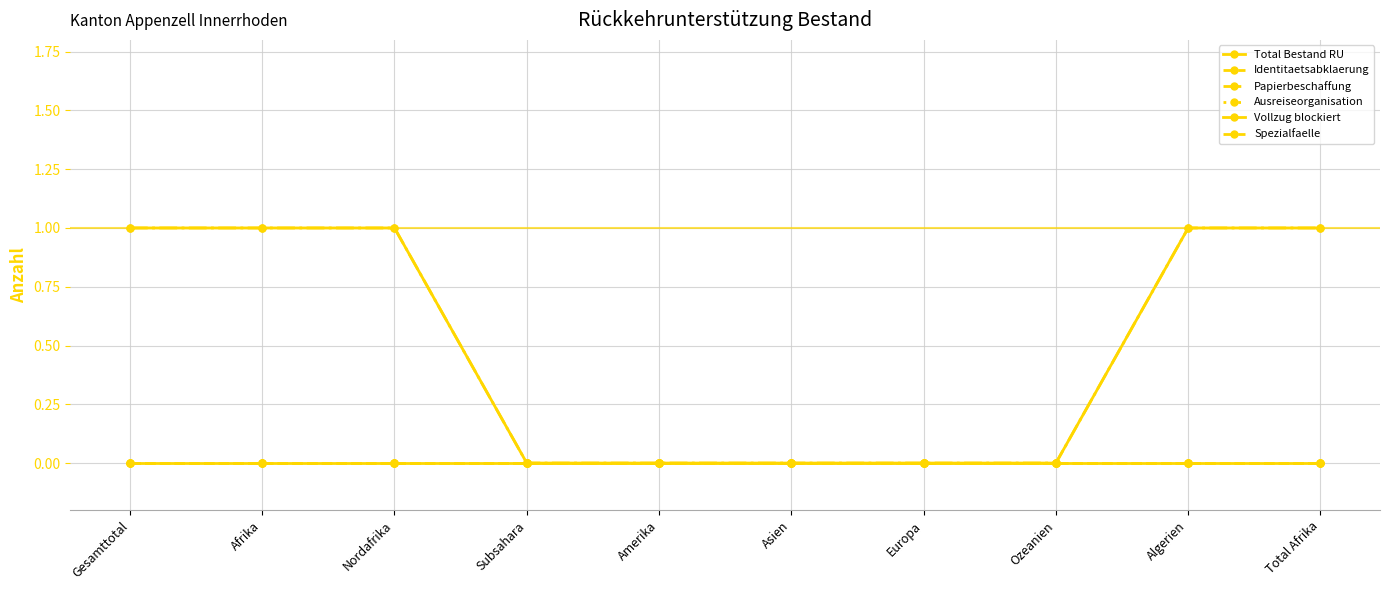

The value of Spezialfaelle at Total Afrika is 0. True or false?

True